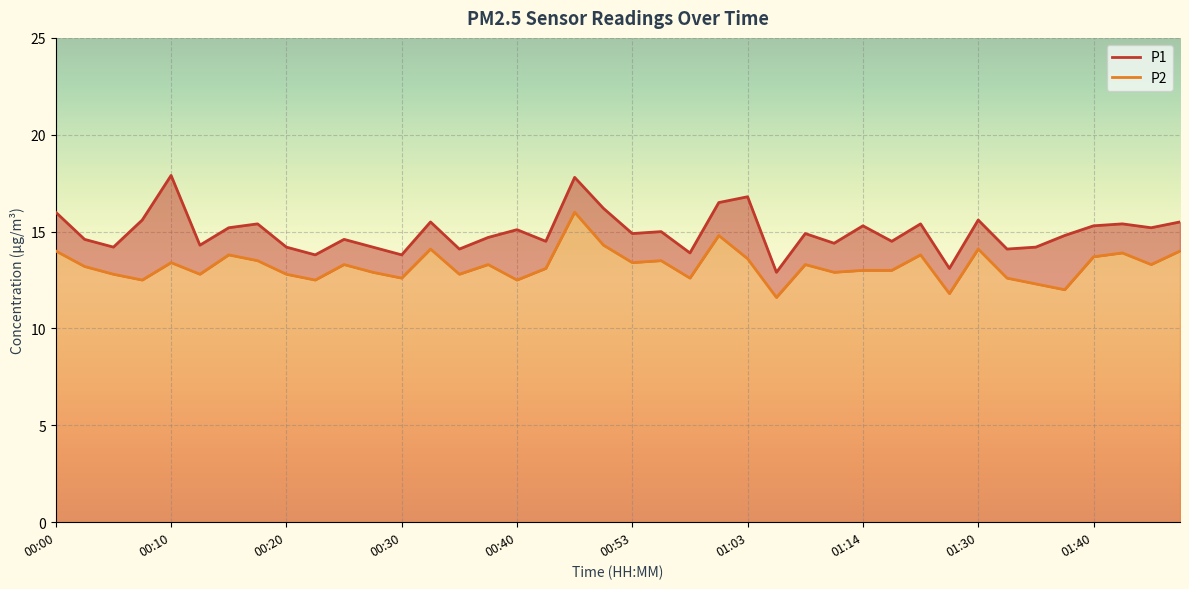

What is the label of the 18th point from the left?

00:42